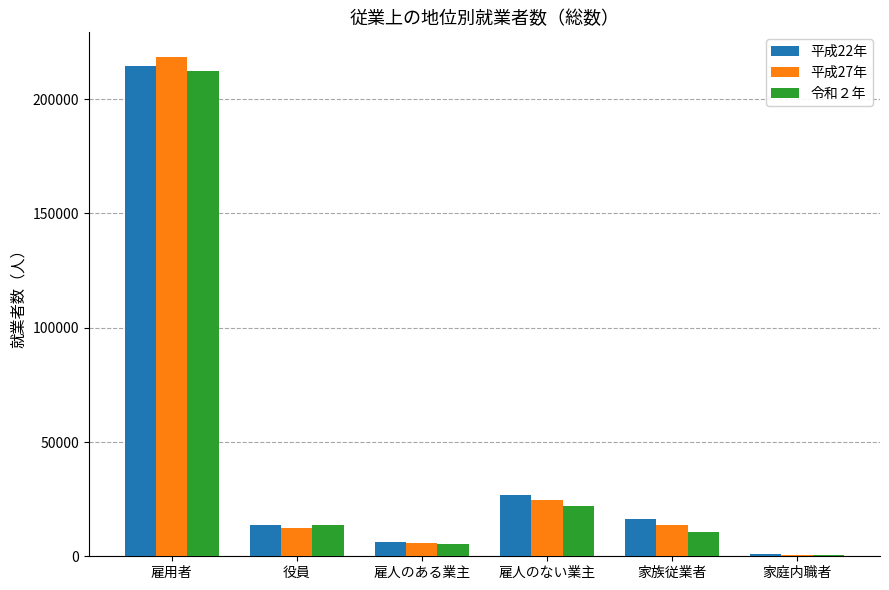

The 平成22年 series shows 214676 at 雇用者. True or false?

True